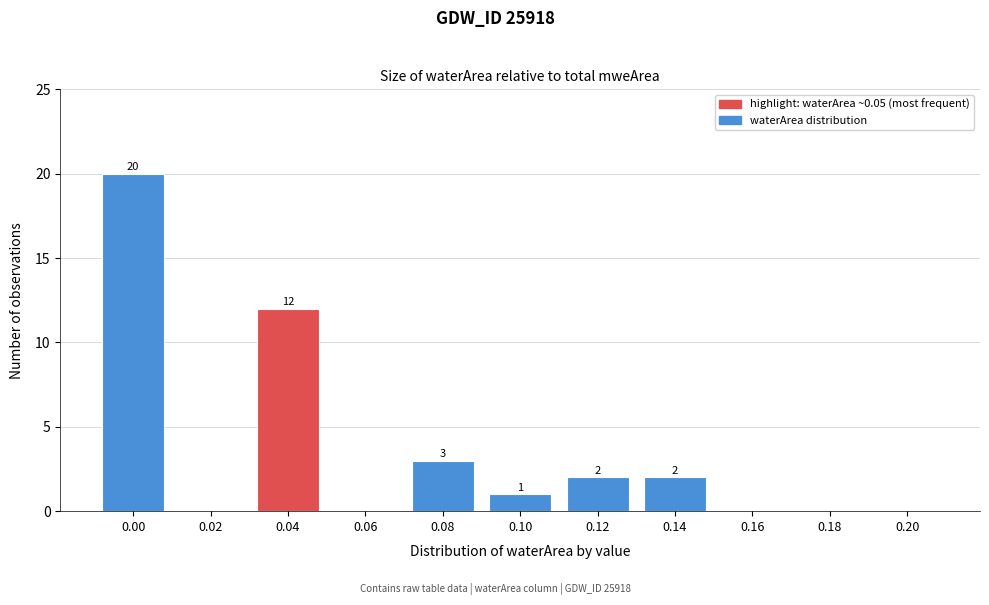

Reading left to right, what are all the values shown in this chart?

0.00=20	0.02=0	0.04=12	0.06=0	0.08=3	0.10=1	0.12=2	0.14=2	0.16=0	0.18=0	0.20=0